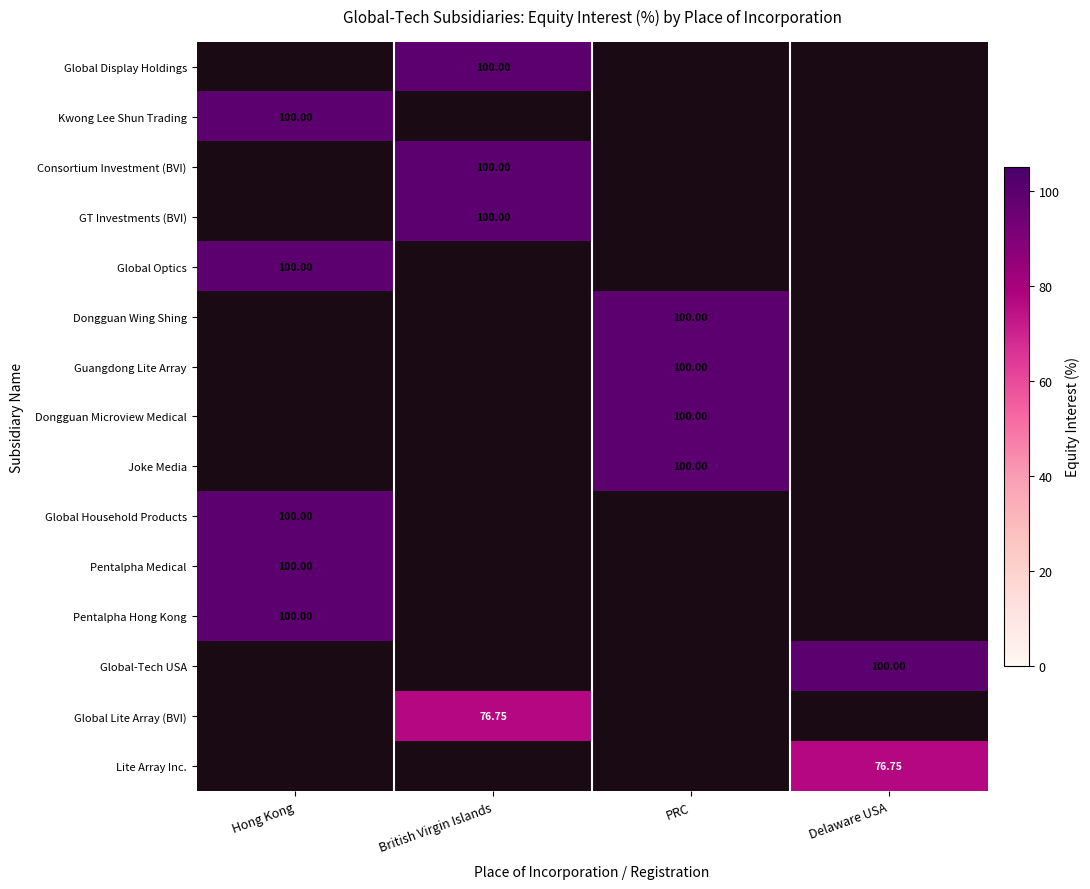

The Dongguan Wing Shing series shows 0.0 at Hong Kong. True or false?

True